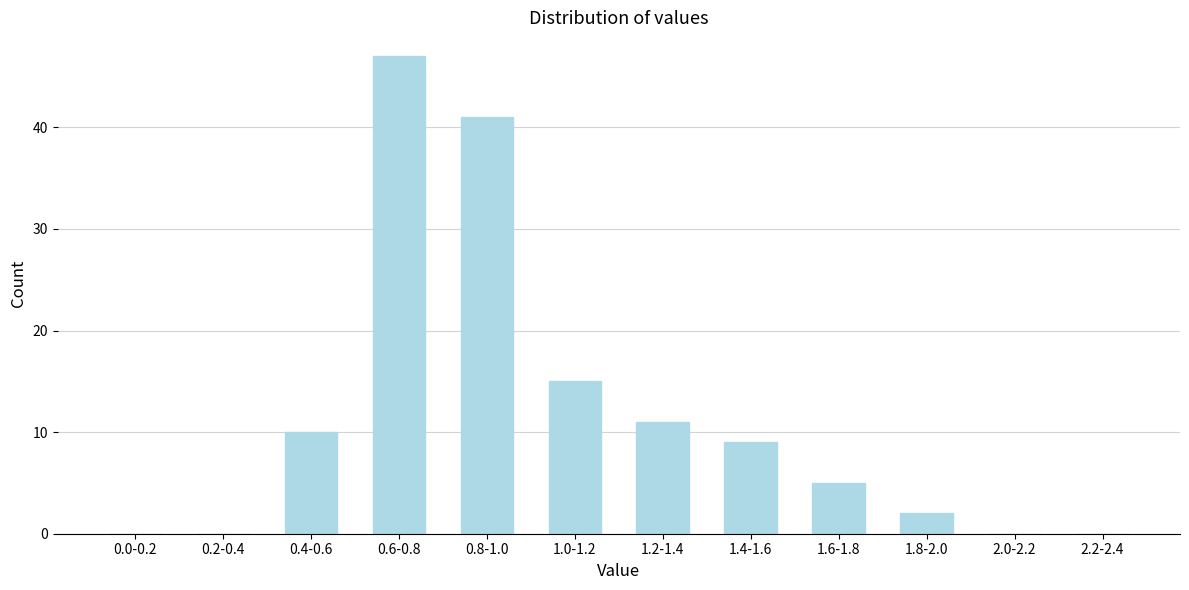

Reading left to right, list all the values displayed in this chart.

0.0-0.2=0	0.2-0.4=0	0.4-0.6=10	0.6-0.8=47	0.8-1.0=41	1.0-1.2=15	1.2-1.4=11	1.4-1.6=9	1.6-1.8=5	1.8-2.0=2	2.0-2.2=0	2.2-2.4=0